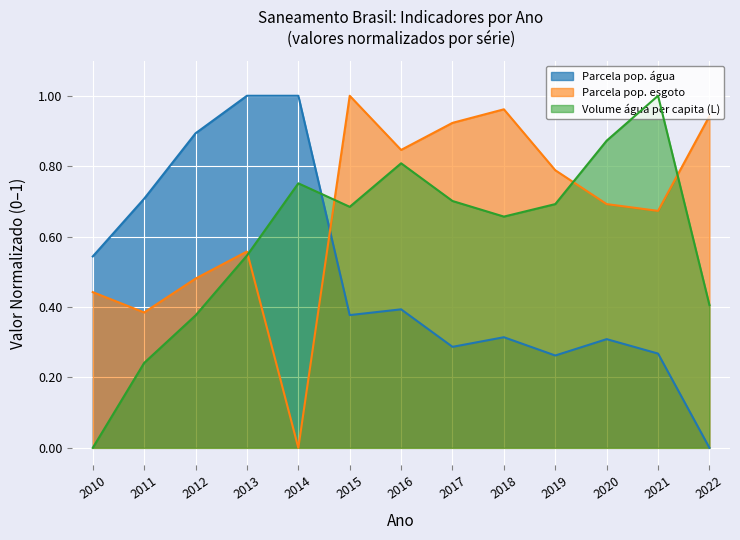

What is the value of the Volume água per capita (L) point at the 4th from the left?

0.5